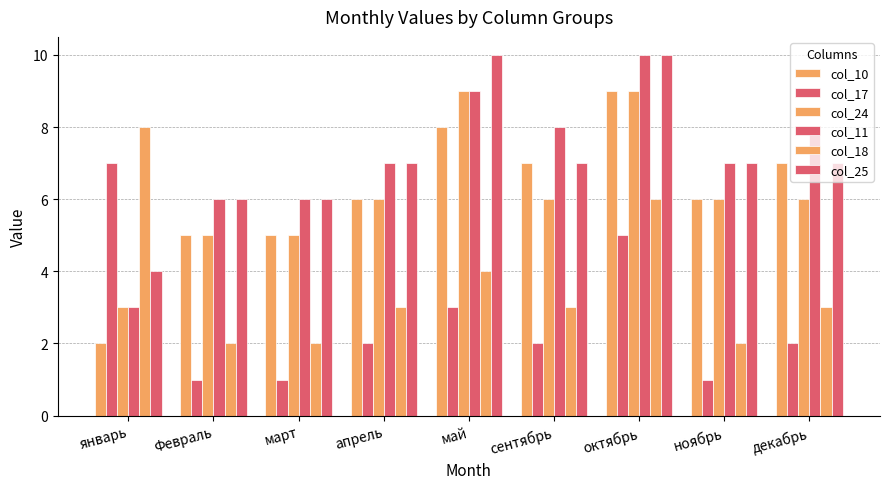

Which series has the largest total across all categories?

col_11